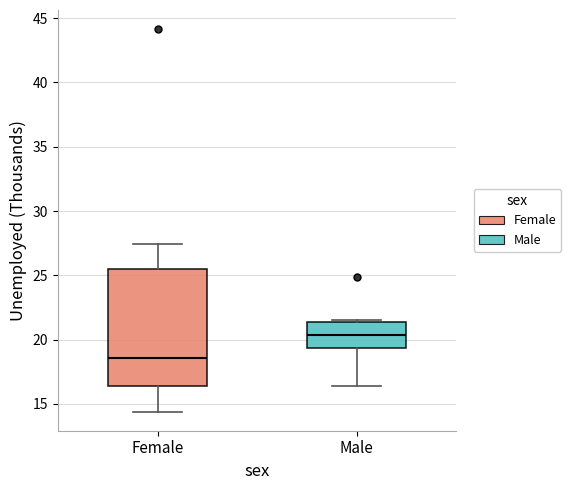

Reading left to right, transcribe this box plot: for each box, give where its median line is, the range the box spans, and where its two whiskers end, as read against the y-axis. The values are not printed on the chart, so give them approximately, as read against the axis.

Female: median 18.5, box 16.5 to 25.5, whiskers 14.5 to 27.5
Male: median 20.5, box 19.5 to 21.5, whiskers 16.5 to 21.5 (just above the box's upper edge)